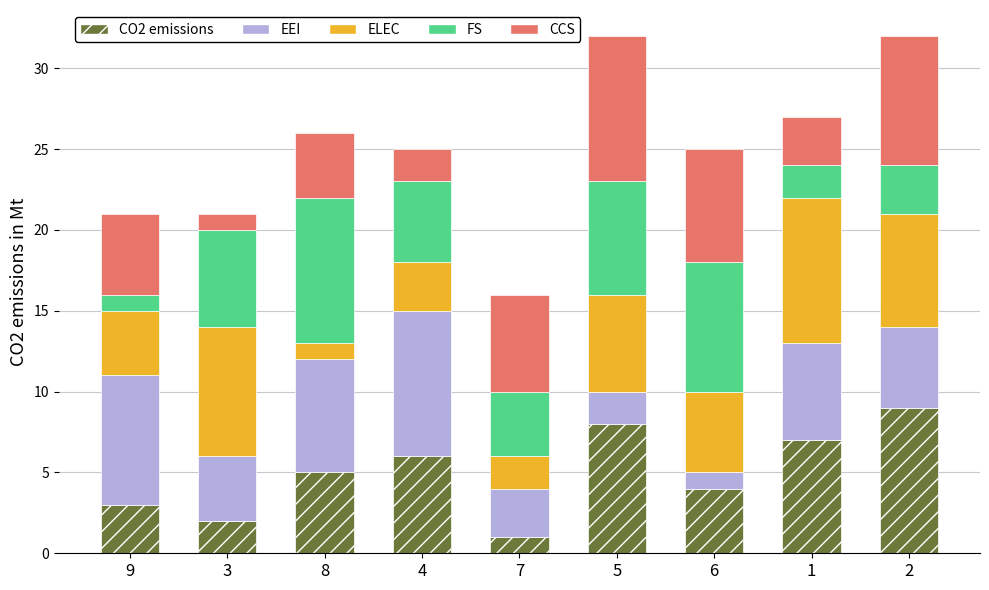

Is it true that CO2 emissions equals 6 at 6?

False